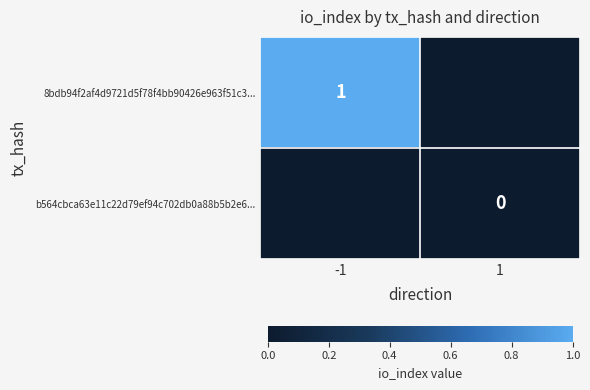

At how many categories does at least one series exceed 0?

1